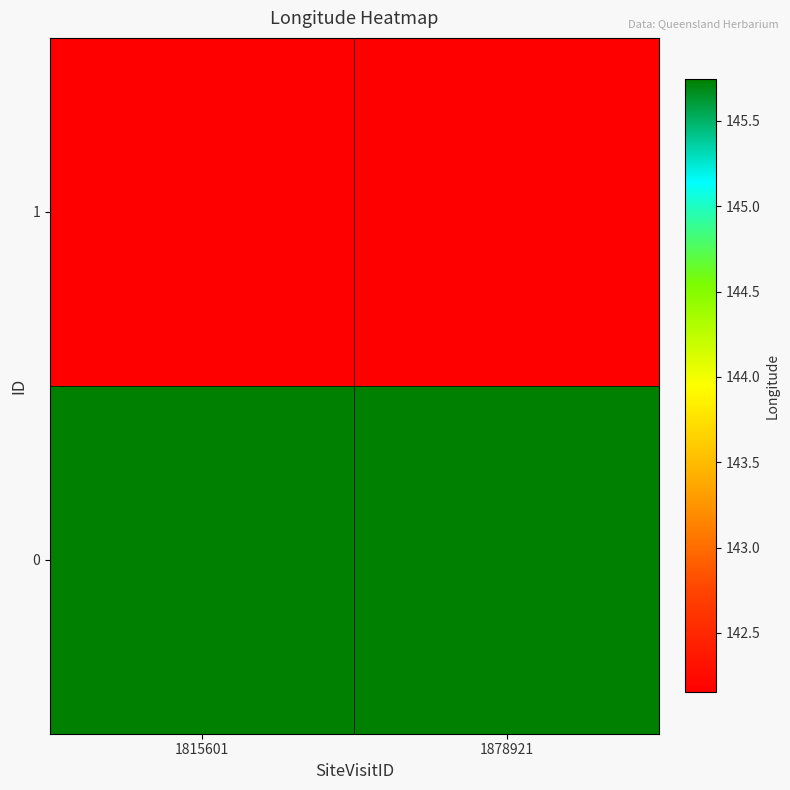

What is the smallest value displayed?

142.2